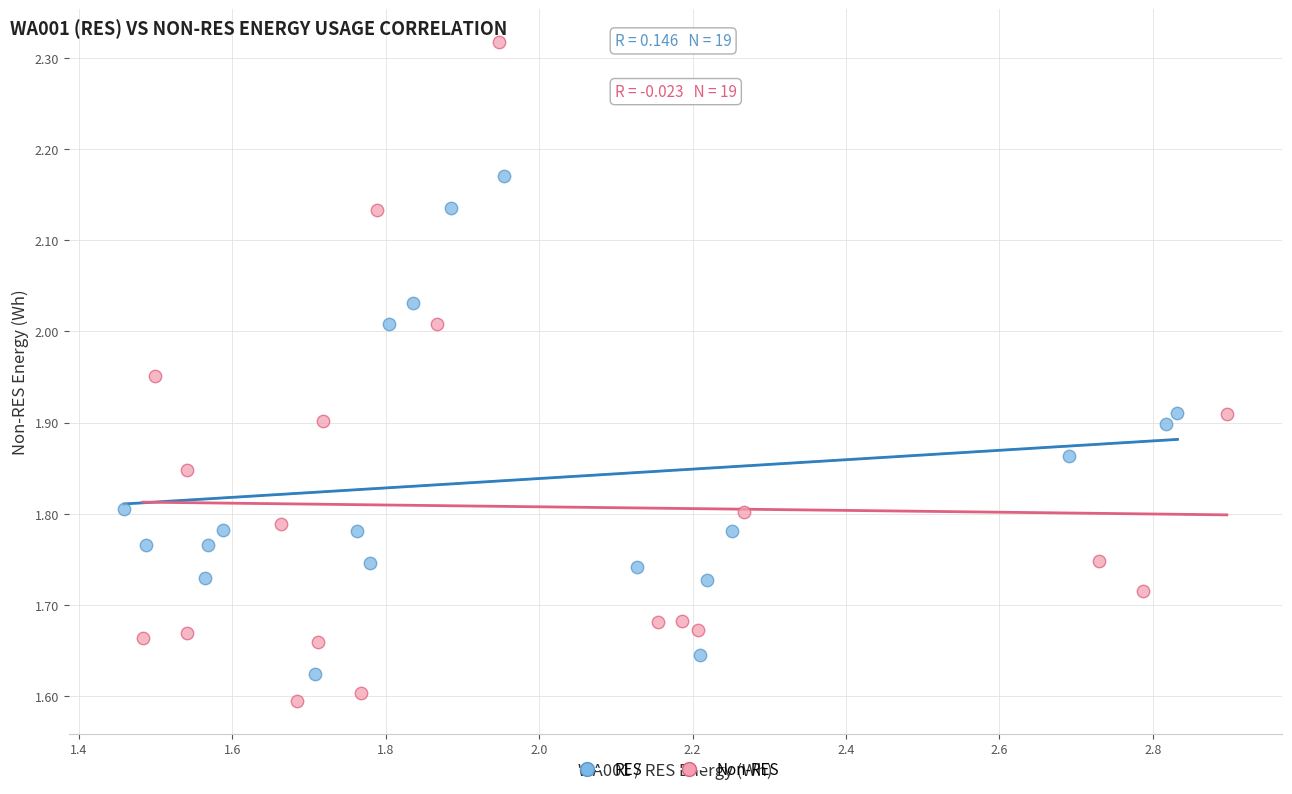

Which series reaches the maximum Y coordinate?

Non-RES